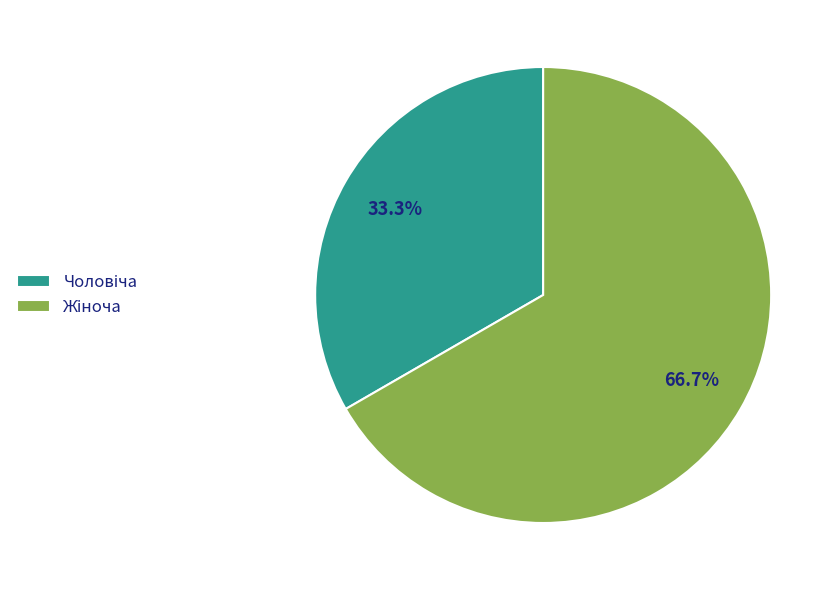

Does any single category account for the majority?

Yes